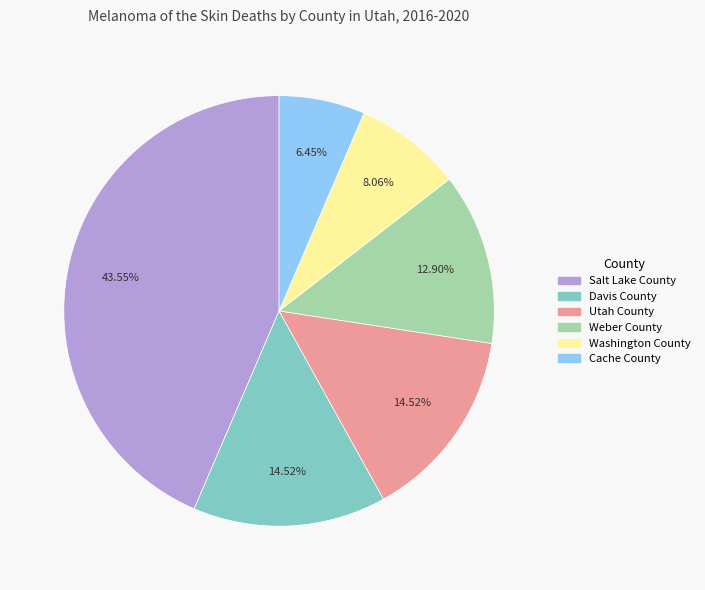

Does Cache County represent more than half of the total?

No